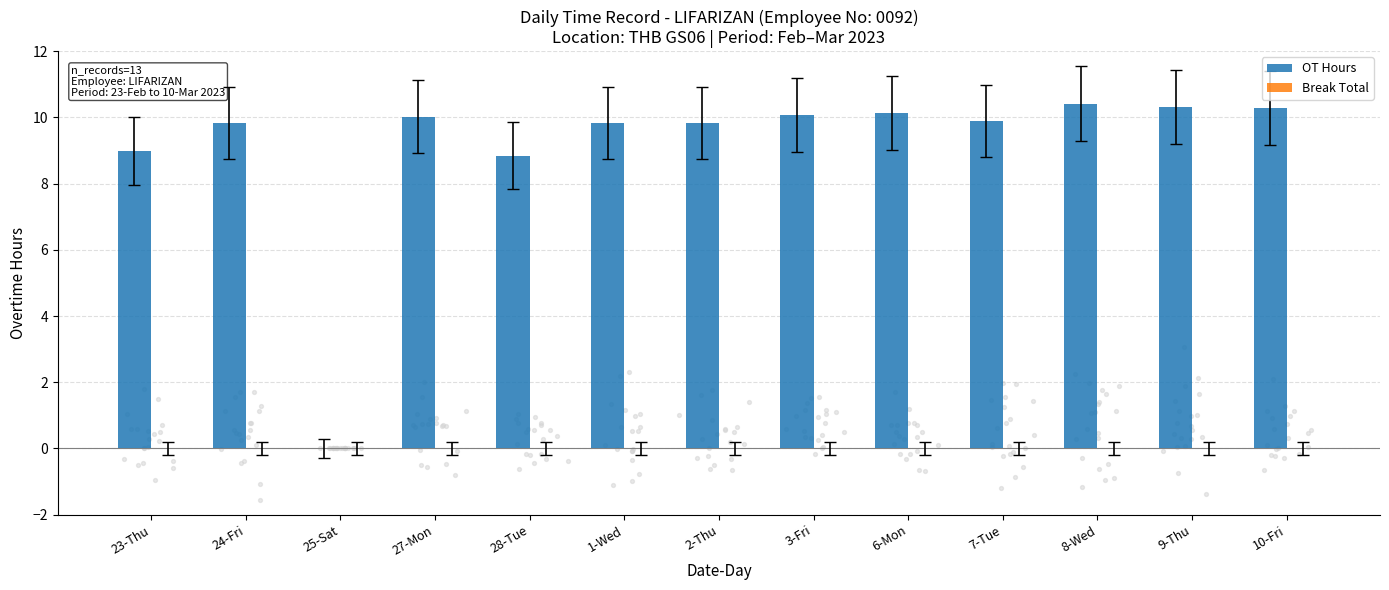

What is the total value across all series at 10-Fri?

10.3